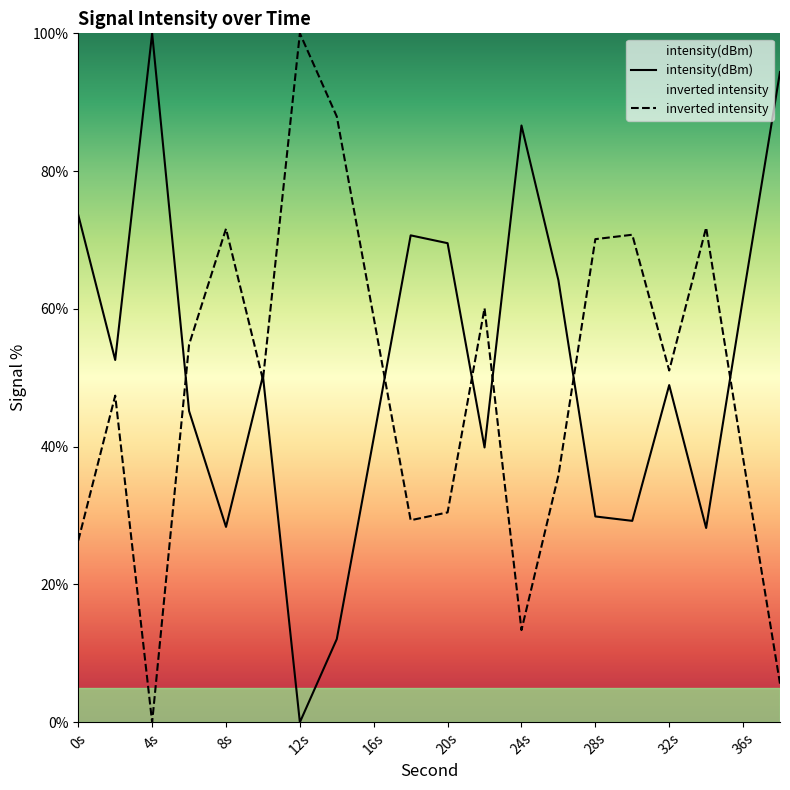

What is the sum of all inverted intensity values?

973.4